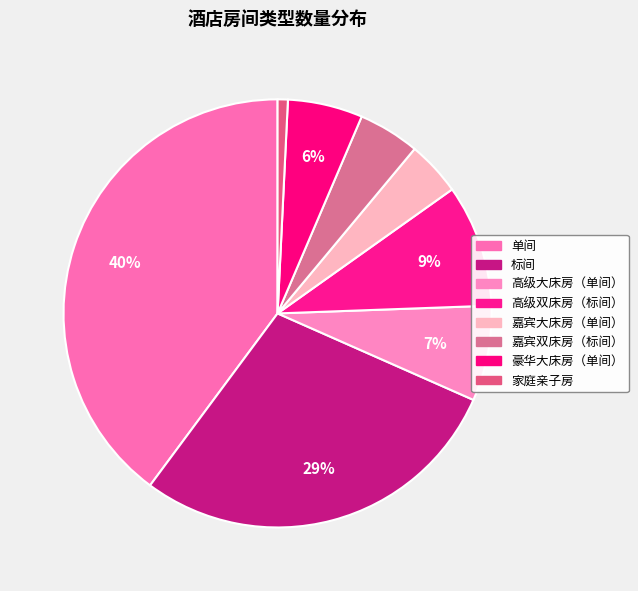

Do 嘉宾大床房（单间） and 单间 together represent more than half of the pie?

No